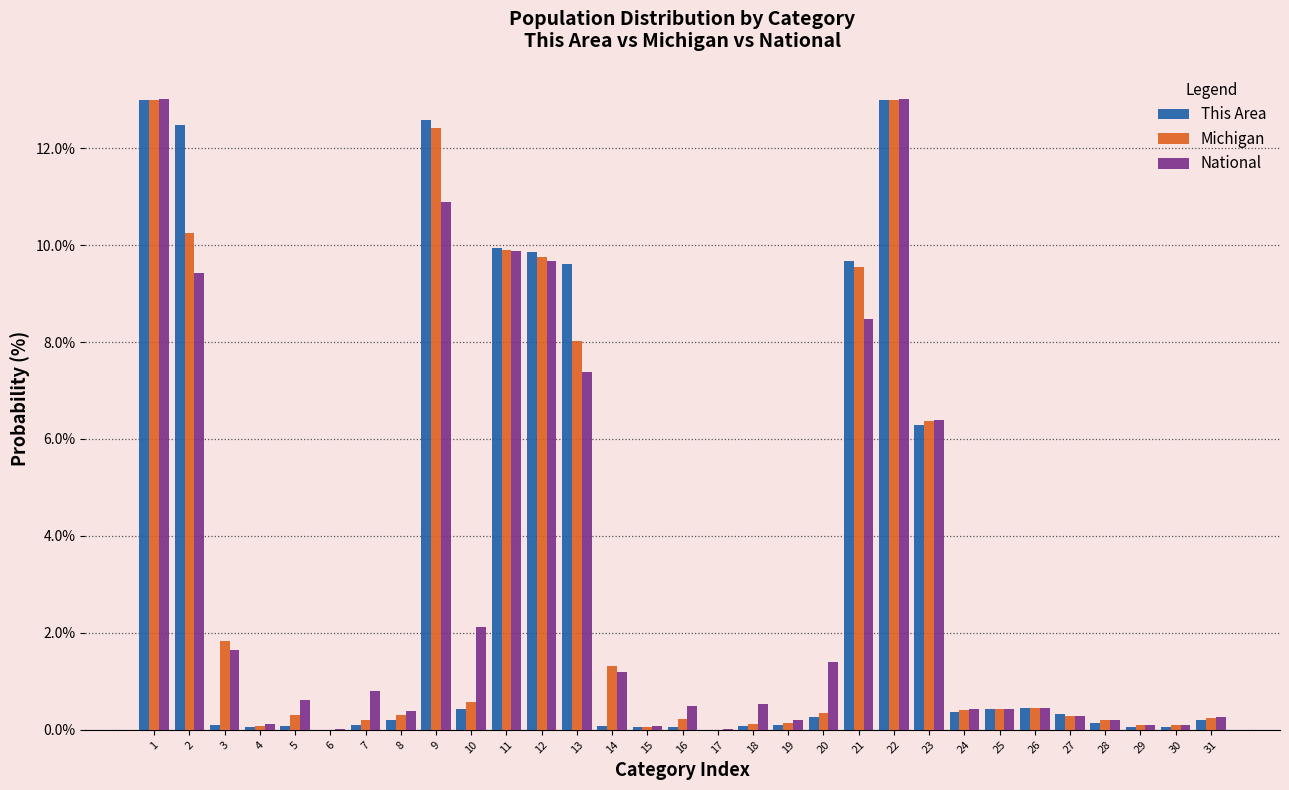

The value of Michigan at 31 is 0.3. True or false?

True